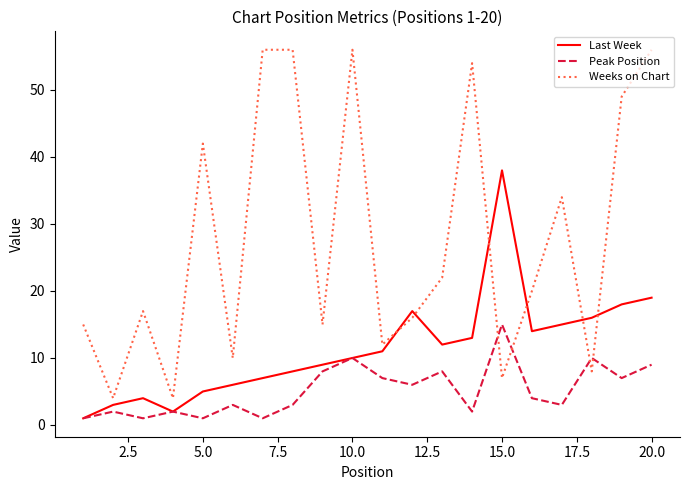

Rank the series by their average value, from highest to lowest.

Weeks on Chart, Last Week, Peak Position